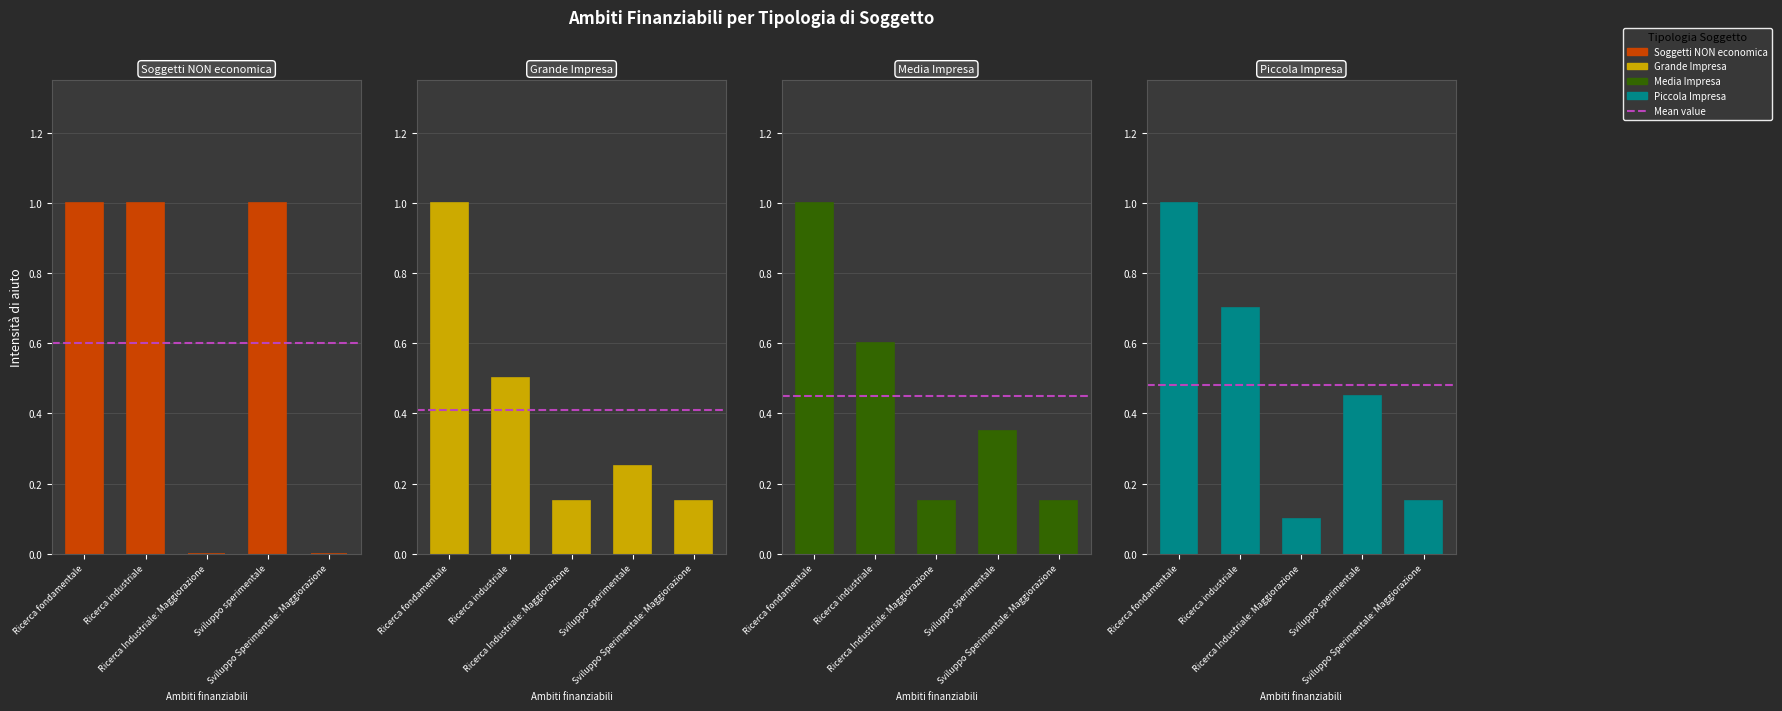

How many bars are there in each group?

4